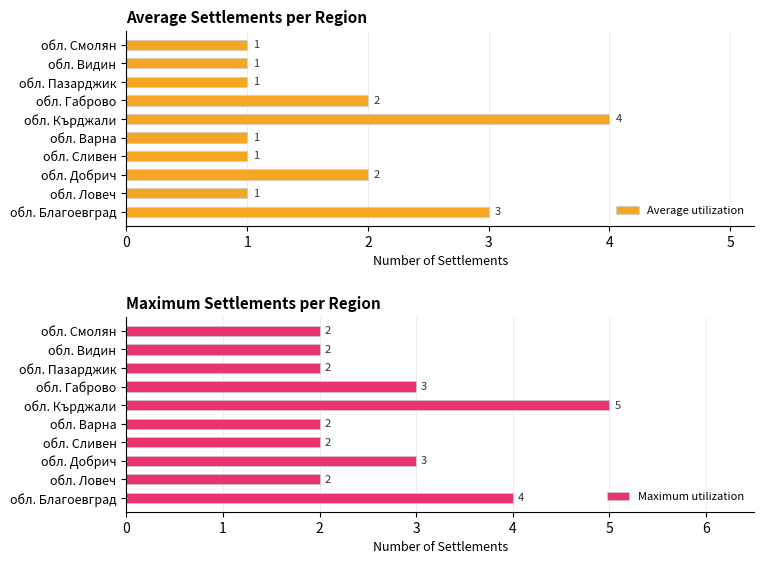

Are the bars grouped side by side (vs. stacked)?

Yes